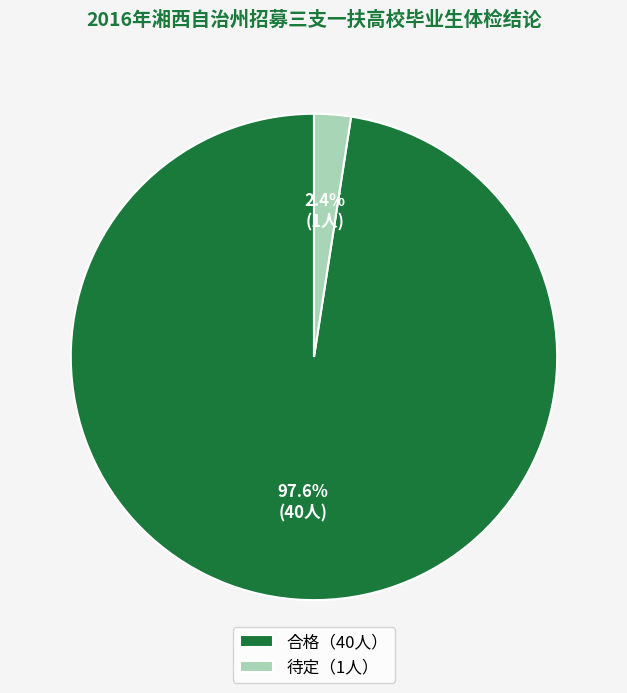

What portion of the pie excludes 合格（40人）?

2.4%